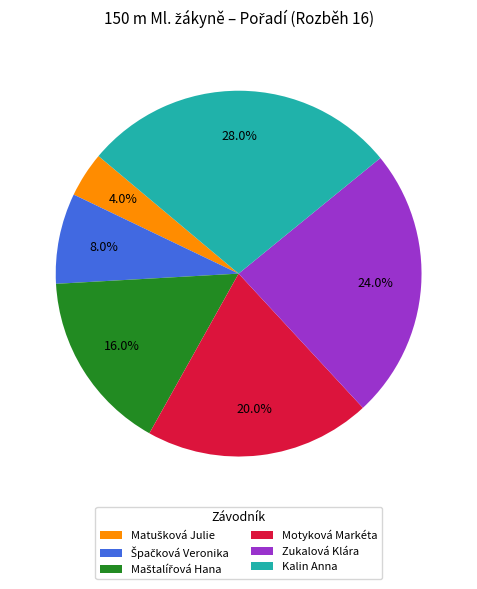

What is the total percentage of Zukalová Klára and Kalin Anna?

52.0%